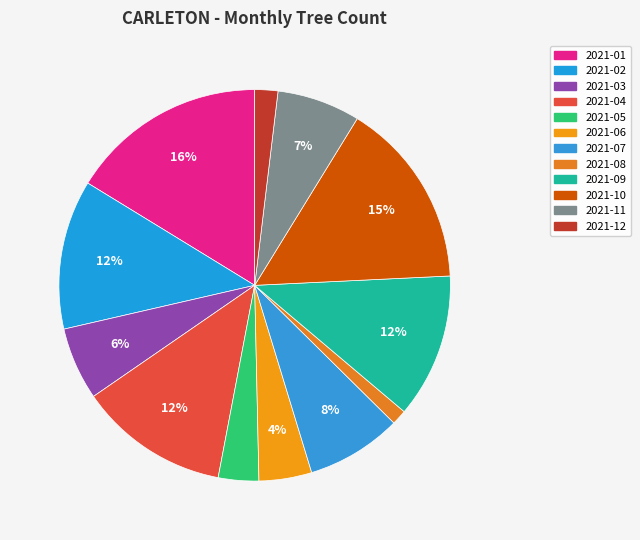

To the nearest percent, what is the combined percentage of 2021-08 and 2021-07?

9%